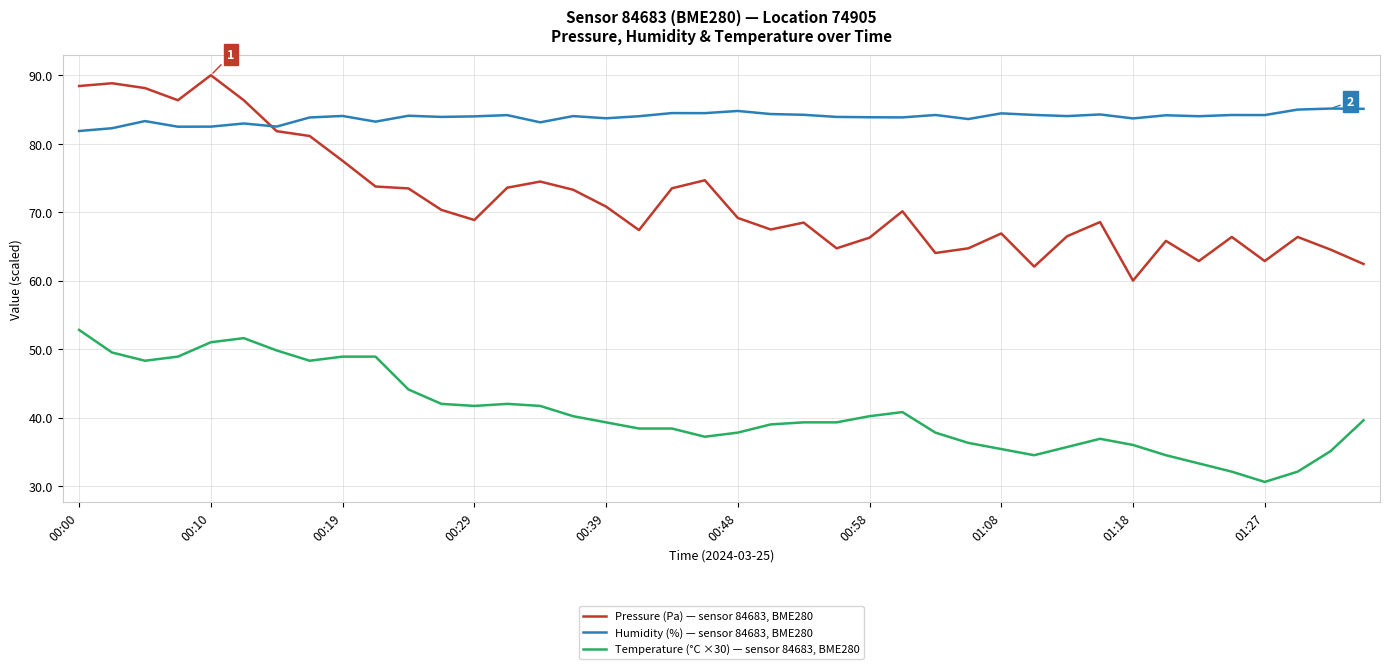

What is the difference between the maximum and minimum values in the Humidity (%) — sensor 84683, BME280 series?

3.3